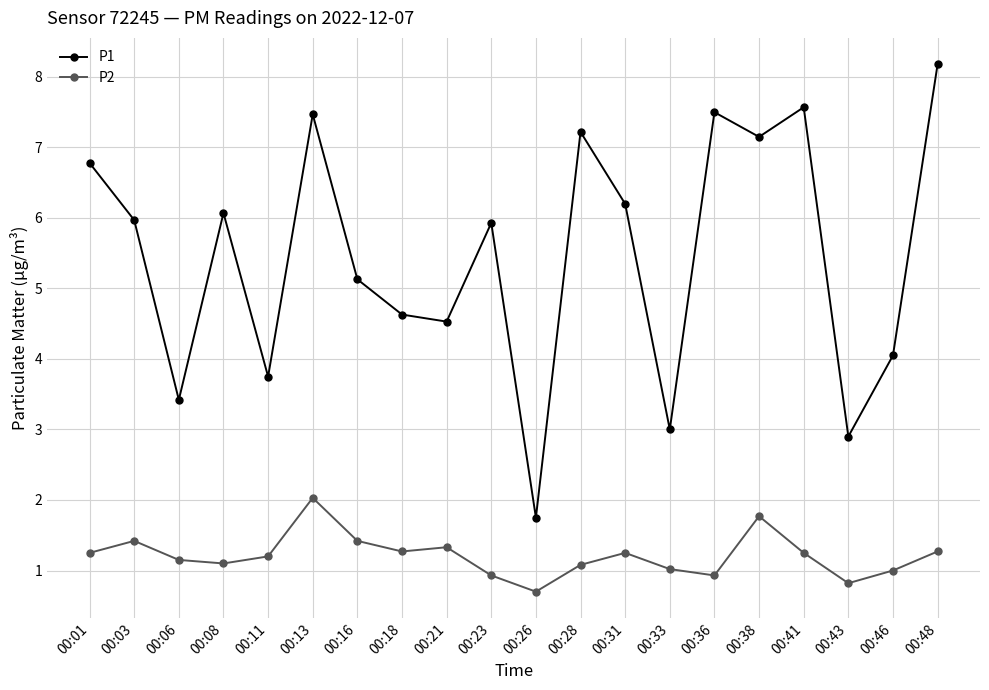

The value of P1 at 00:18 is 4.6. True or false?

True